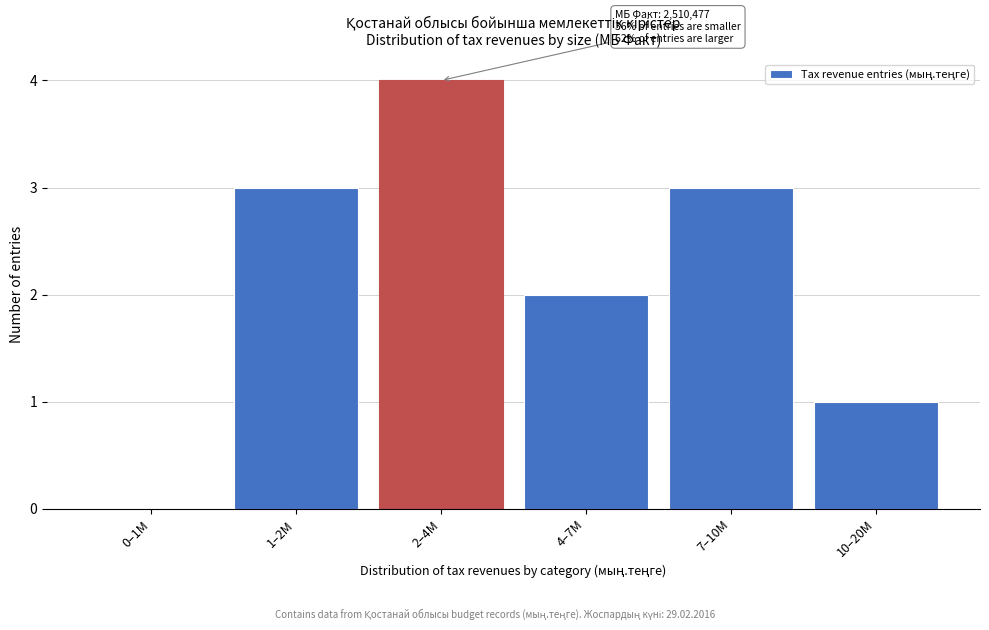

Reading left to right, list all the values displayed in this chart.

0–1M=0	1–2M=3	2–4M=4	4–7M=2	7–10M=3	10–20M=1